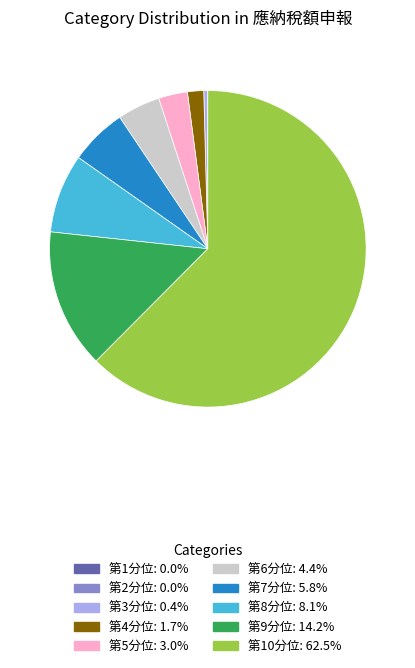

Which has a higher value, 第10分位 or 第7分位?

第10分位